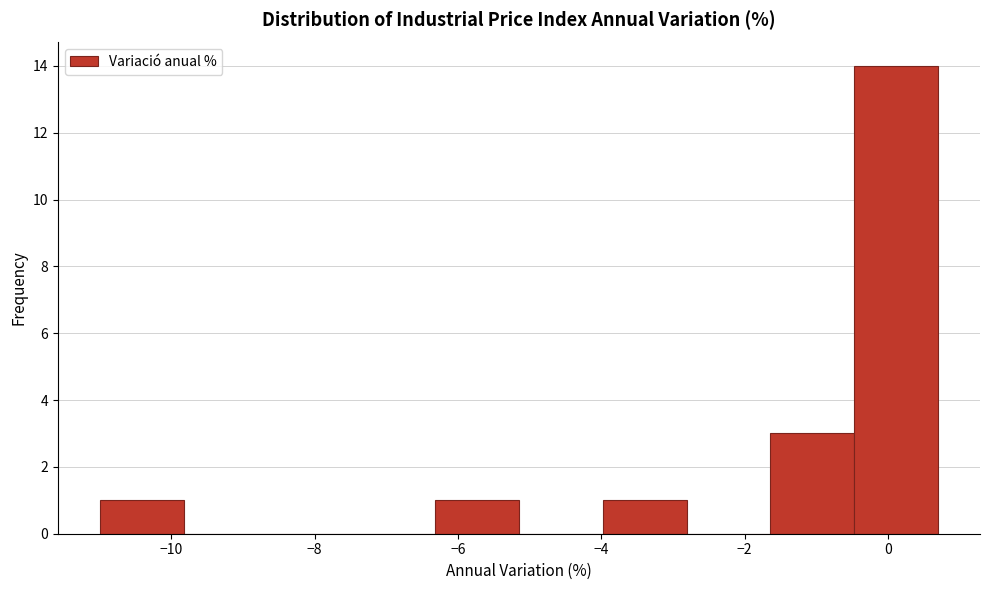

How tall is the bar that spans -0.4 to 0.8 on the x-axis? Neither the bar edges nor the heights are printed on the chart, so give them approximately, as read against the axes.

14